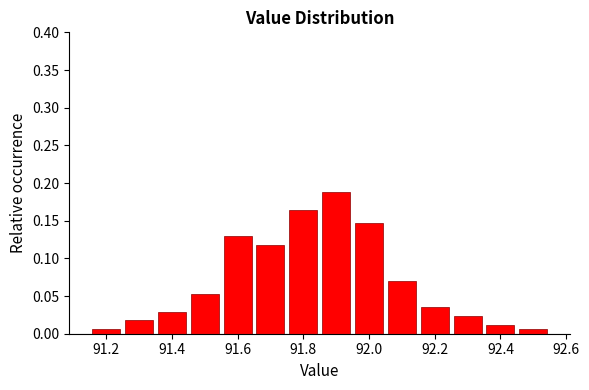

How tall is the bar that spans 91.15 to 91.25 on the x-axis? Neither the bar edges nor the heights are printed on the chart, so give them approximately, as read against the axes.

0.005